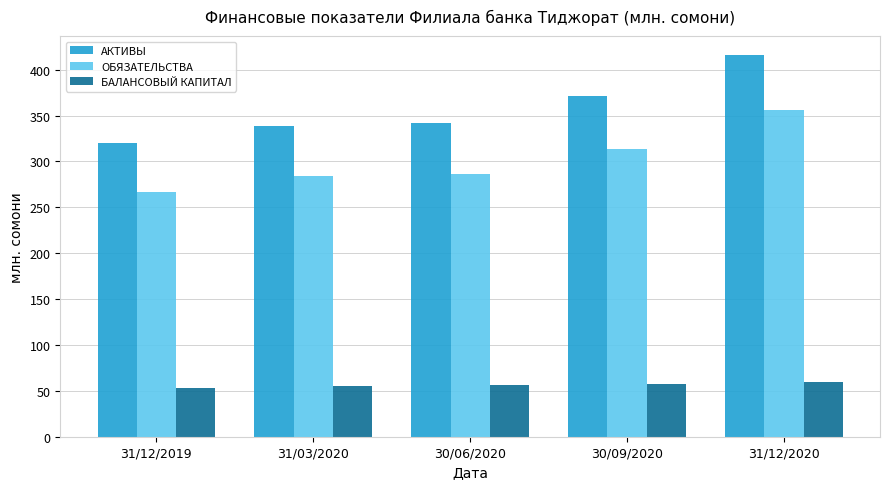

What is the label of the 2nd bar from the left?

31/03/2020